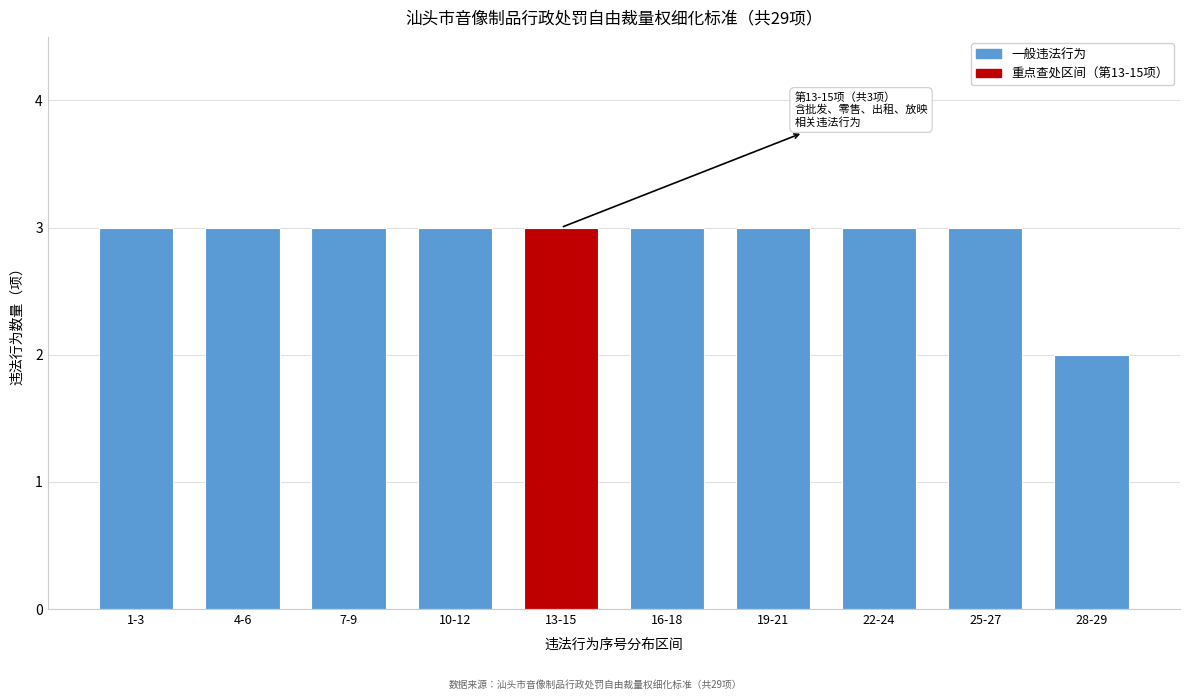

Reading left to right, extract all data points from this chart.

3	3	3	3	3	3	3	3	3	2